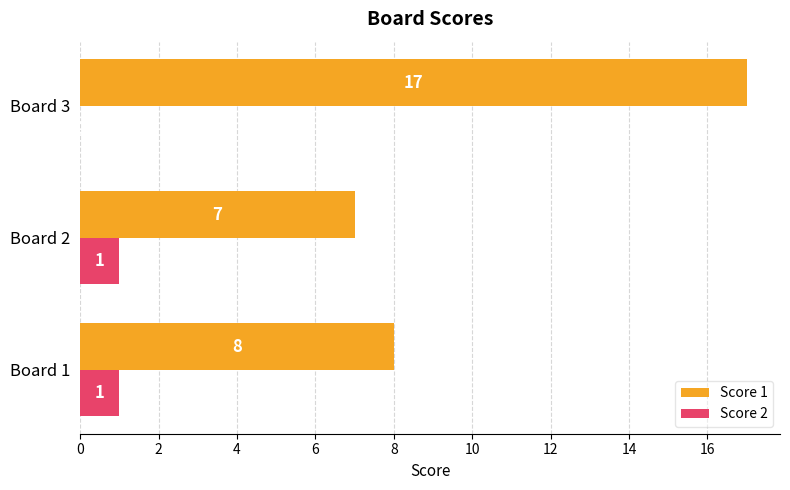

Which series has the largest total across all categories?

Score 1